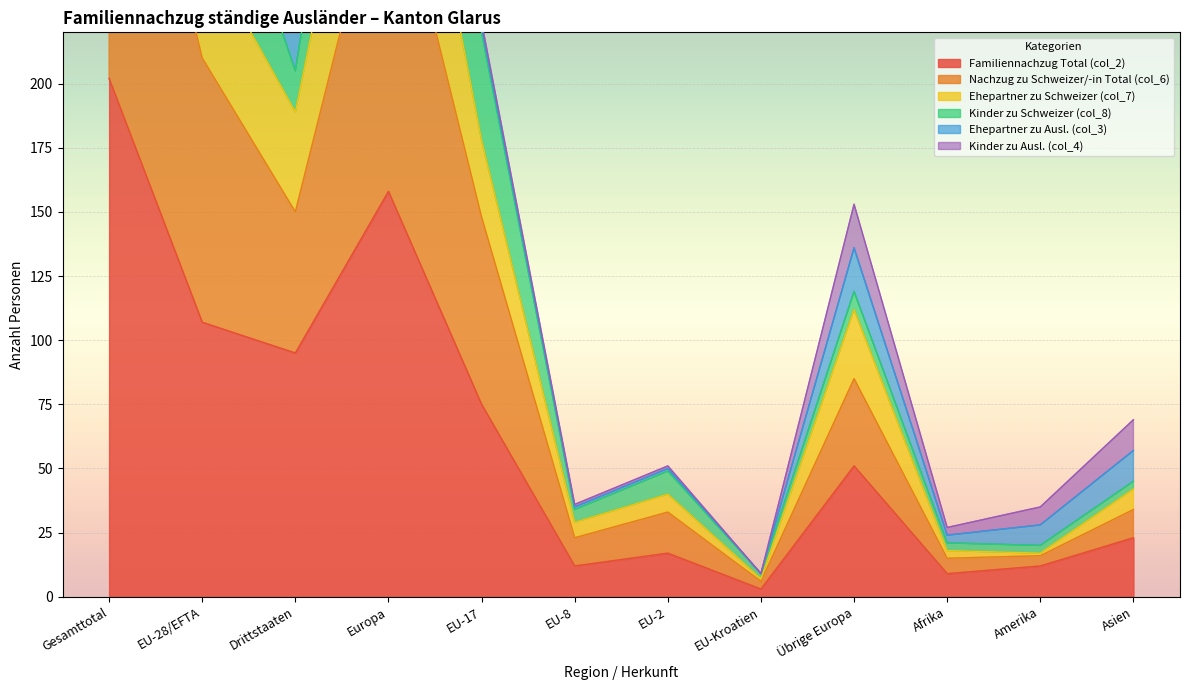

Is it true that Familiennachzug Total (col_2) equals 8 at Asien?

False